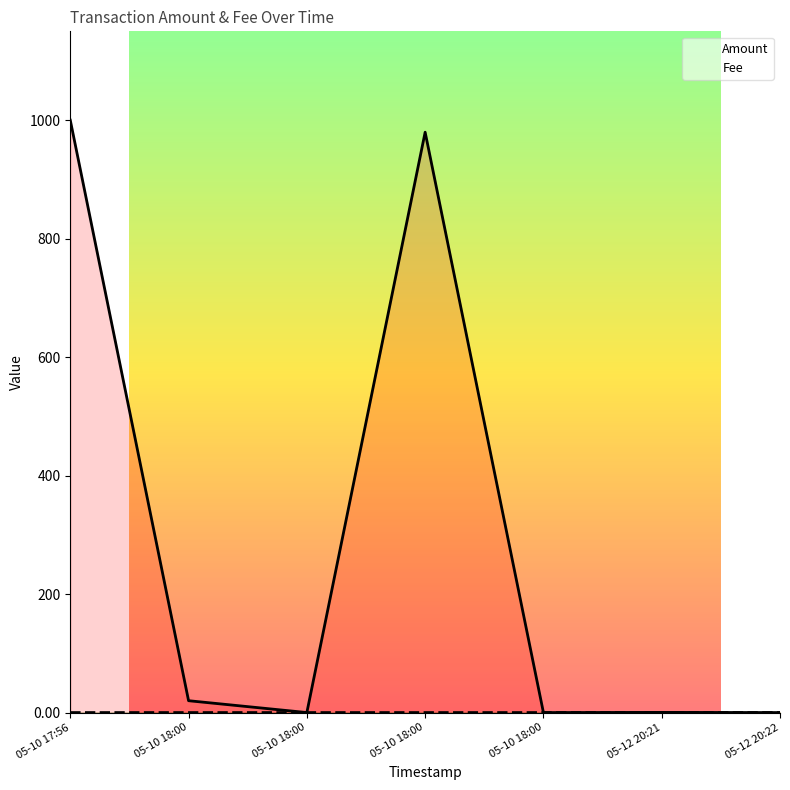

What is the label of the 3rd point from the left?

05-10 18:00